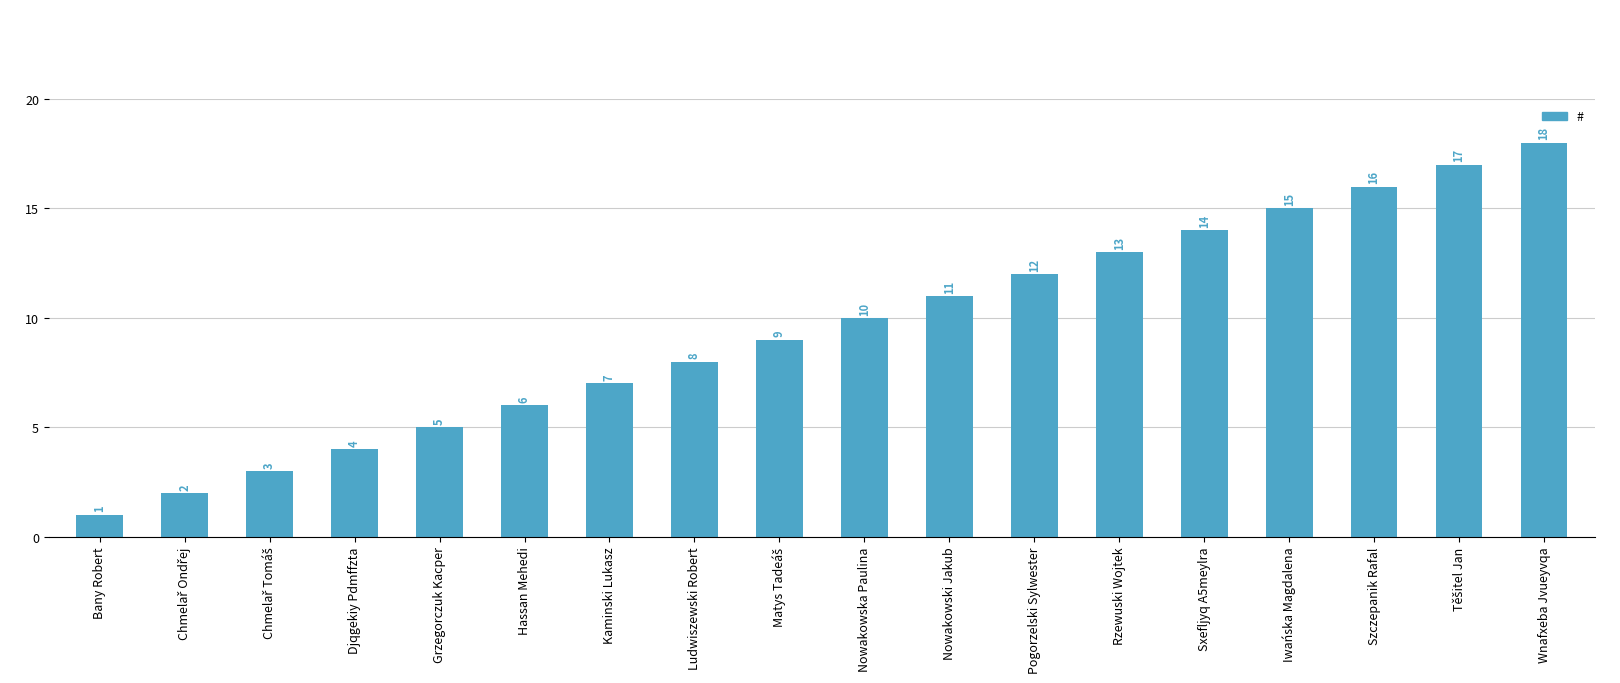

What is the average value?

10